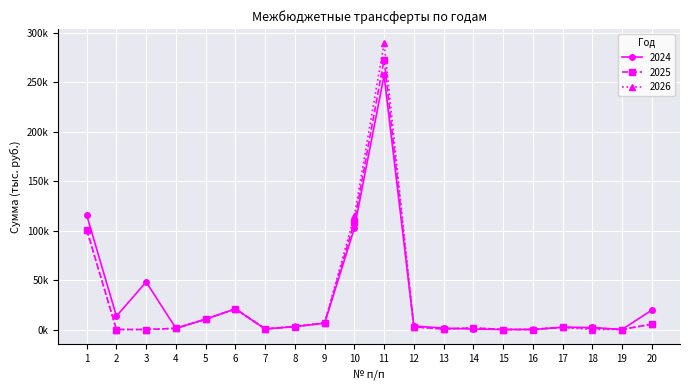

At which category does the chart reach its peak across all series?

11